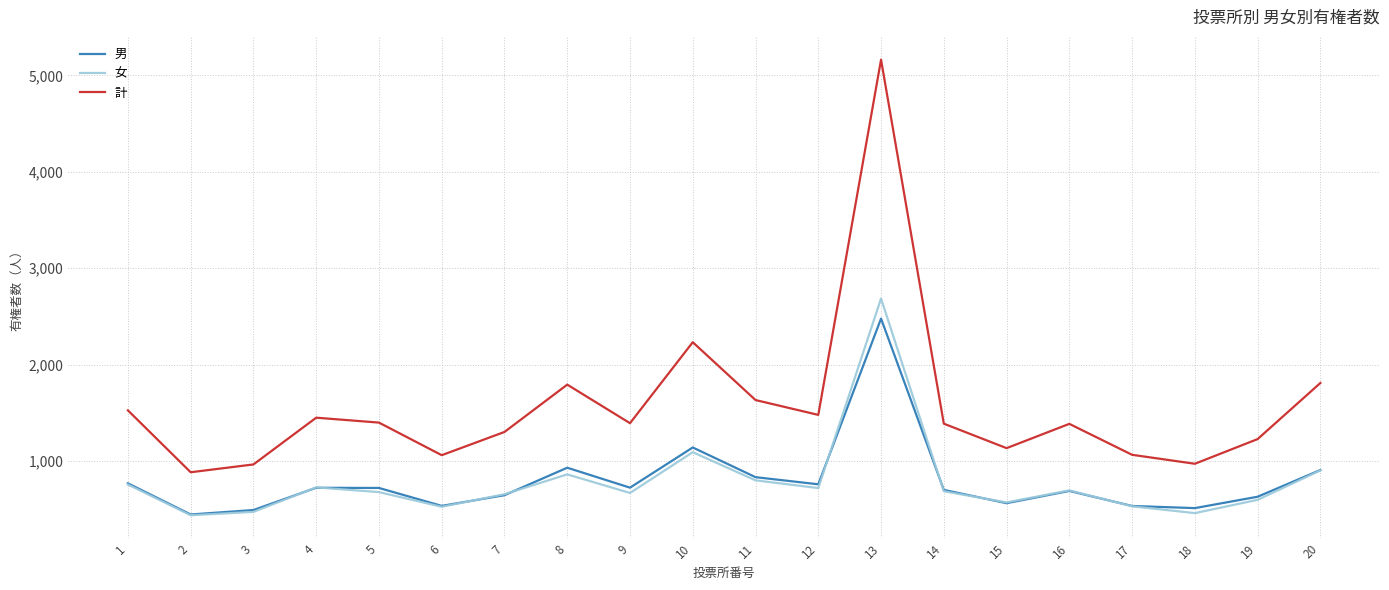

List the series in order of their peak value, lowest first.

男, 女, 計